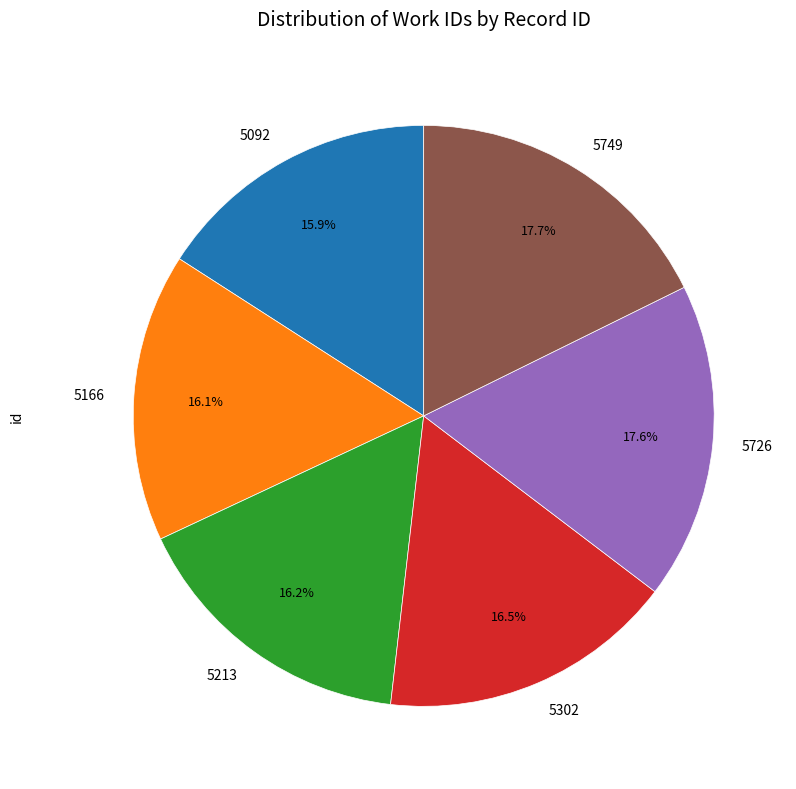

What is the ratio of the value at 5166 to the value at 5213?

1.0